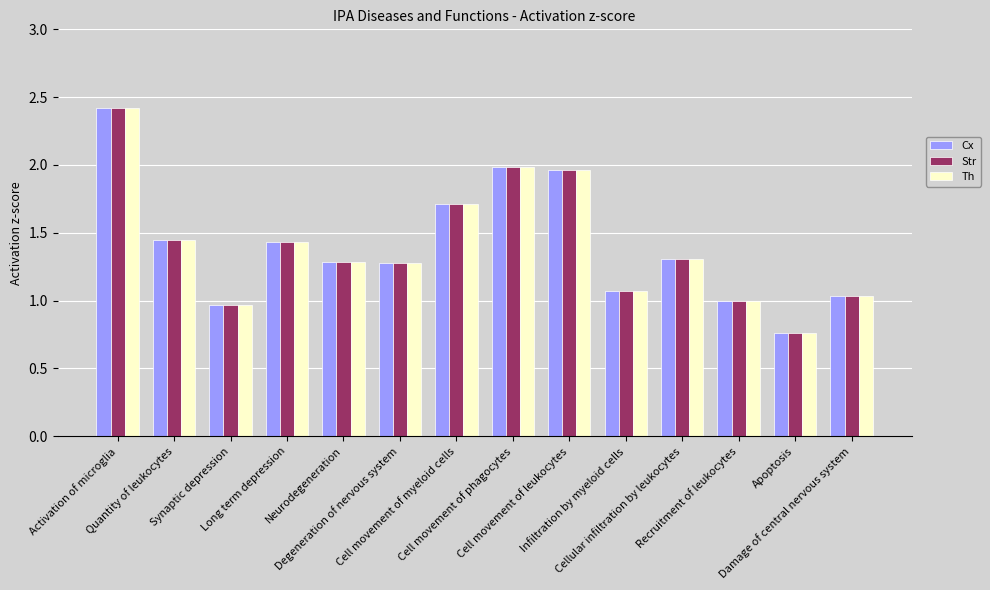

The Th series shows 1.7 at Synaptic depression. True or false?

False